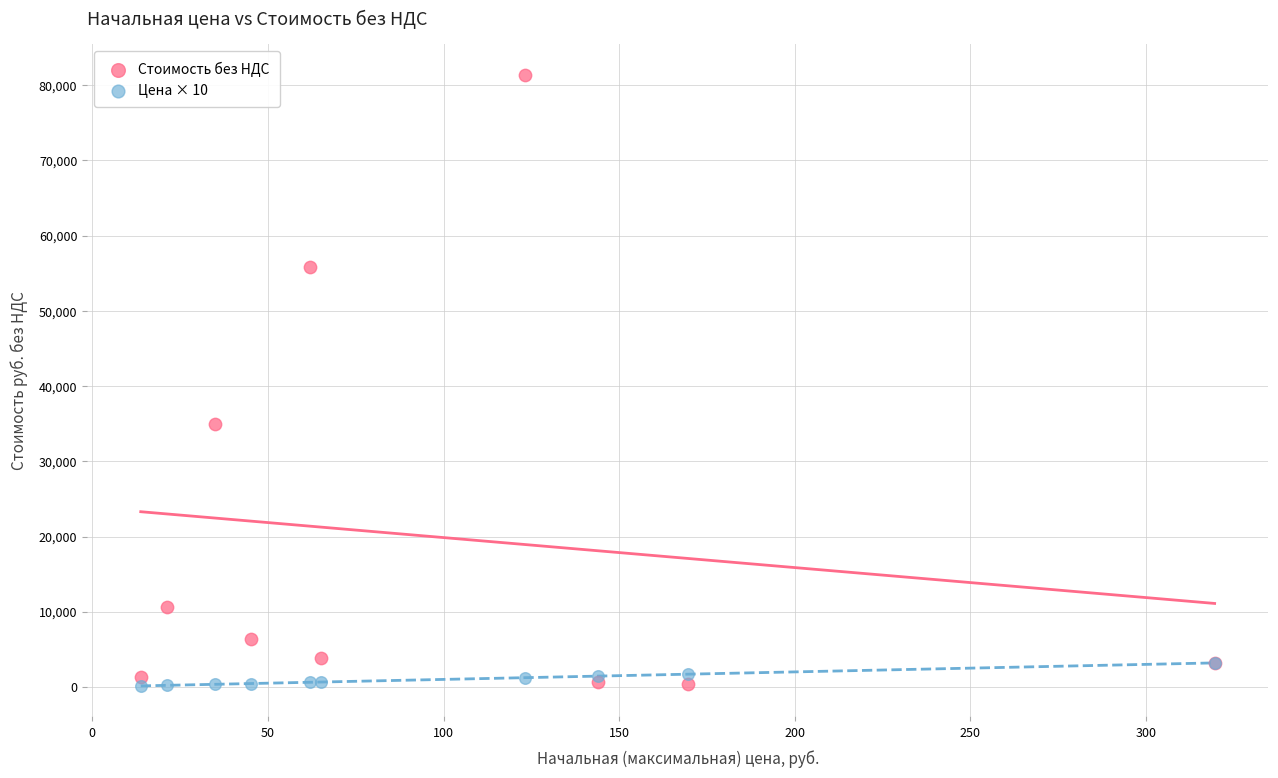

What are all the series names shown in the legend?

Стоимость без НДС, Цена × 10